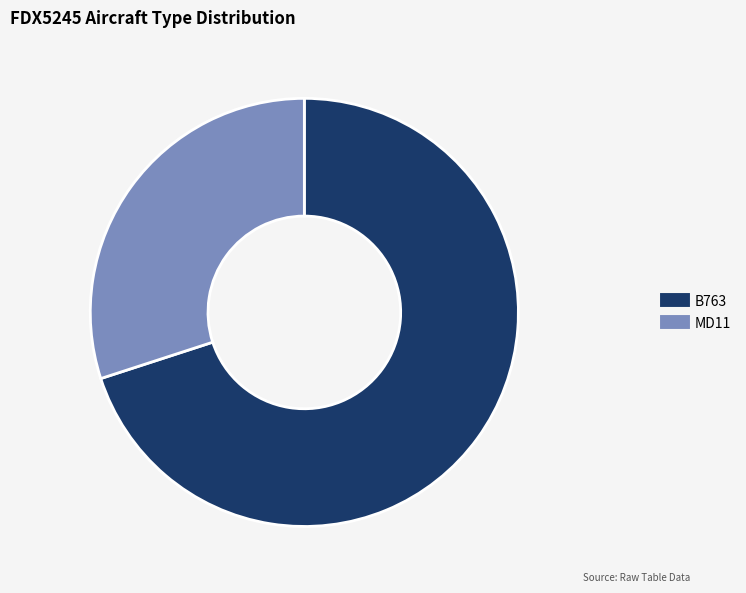

How many slices are in this pie chart?

2